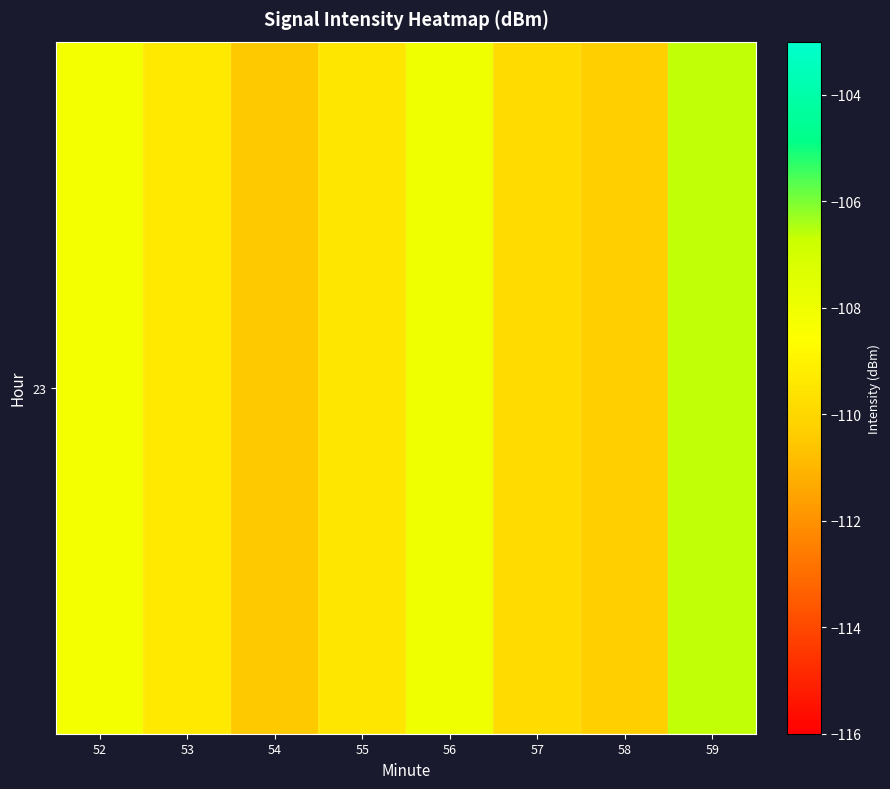

What is the change in value from 54 to 56?

+2.5